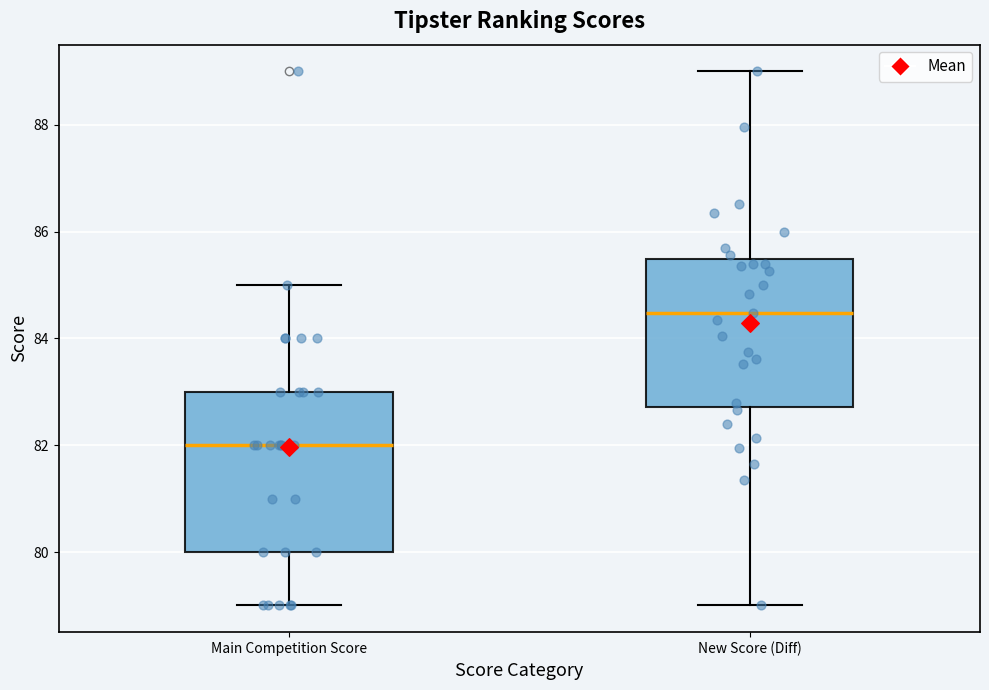

Which box is the tallest, from its lower edge to its upper edge?

Main Competition Score